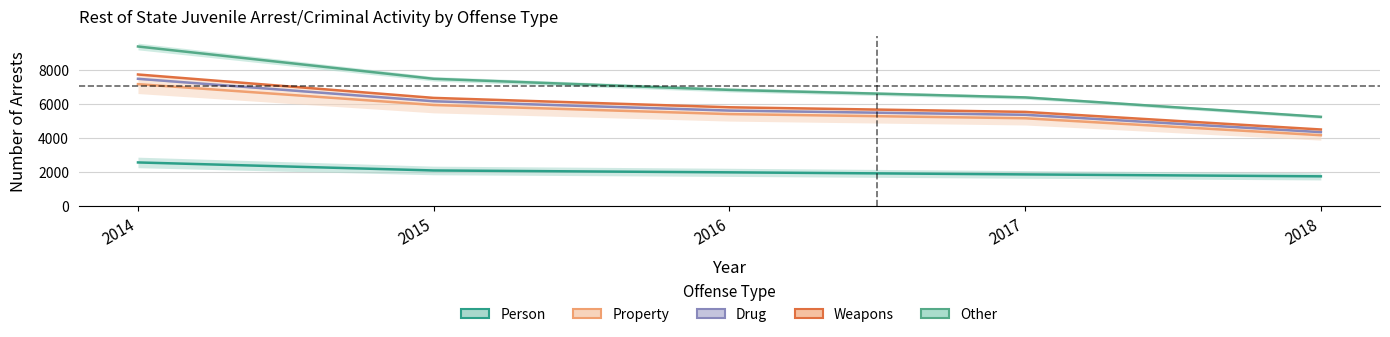

True or false: Drug has more than 2 points higher than both neighbors.

False